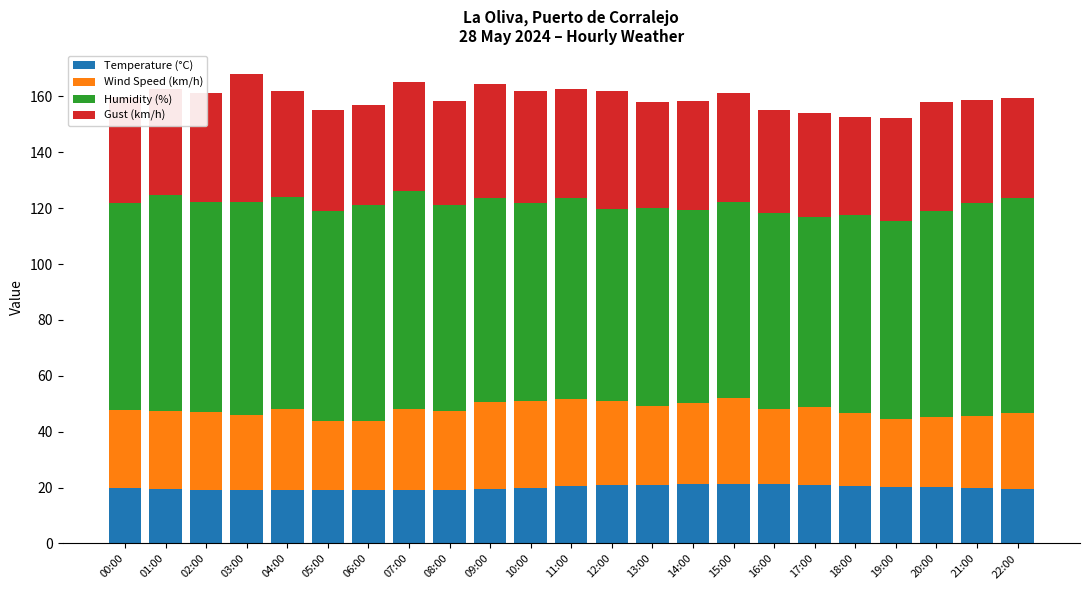

True or false: Temperature (°C) has a value of 20.6 at 11:00.

True